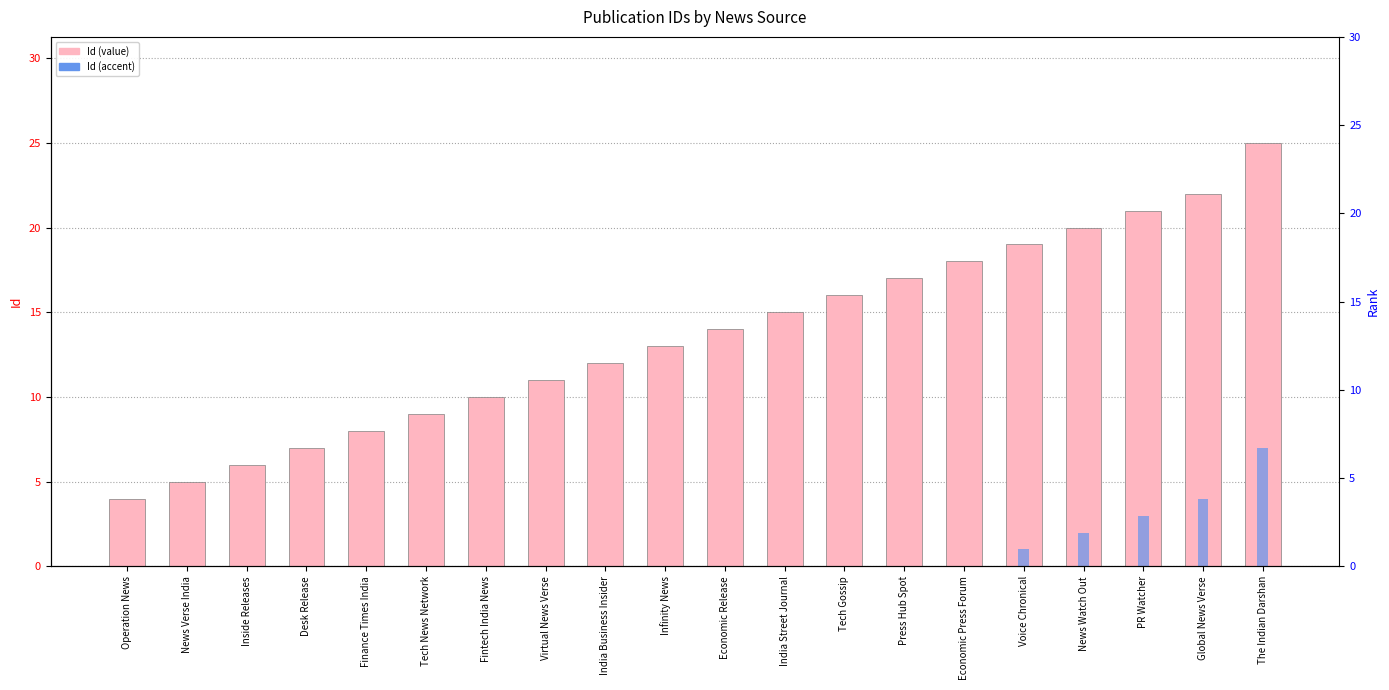

What is the difference between the highest and lowest values at The Indian Darshan?

18